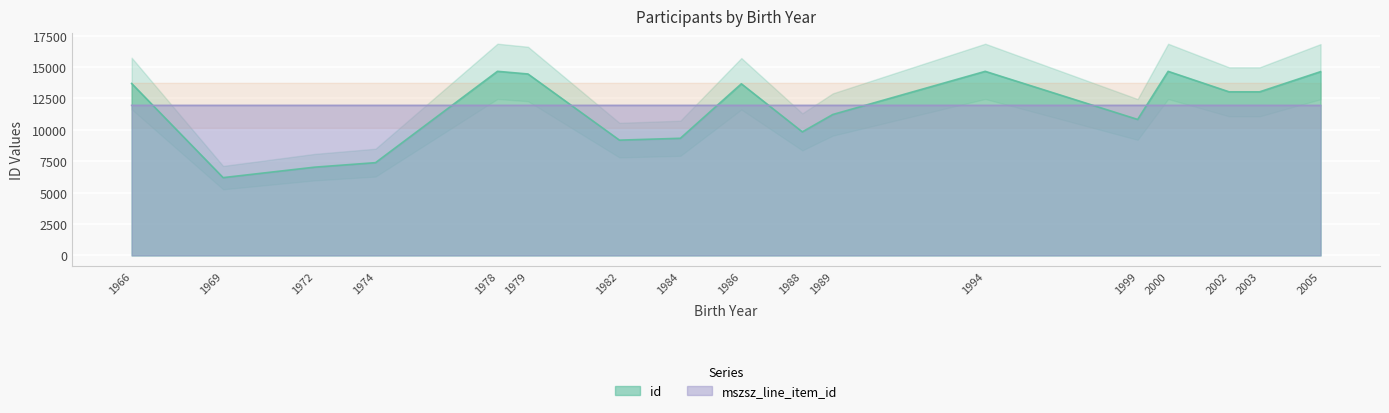

How many series are shown in this chart?

2